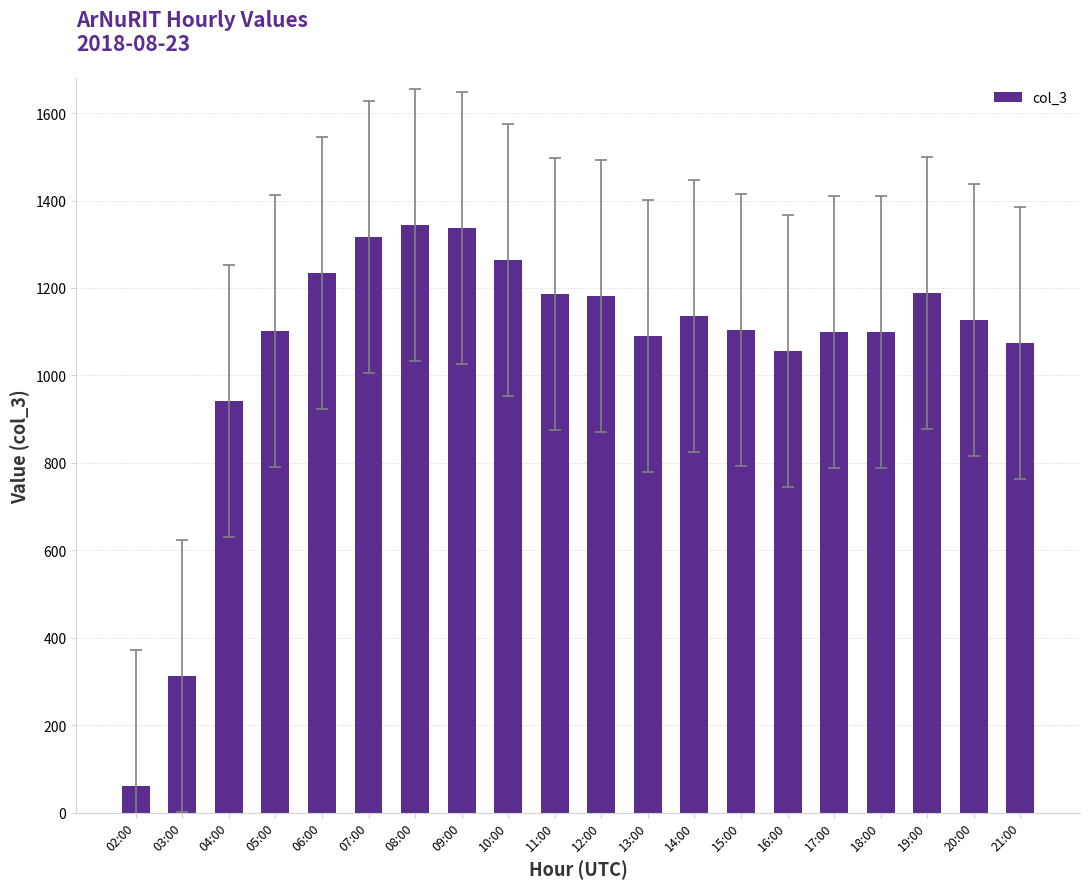

Count the number of data series in this chart.

1